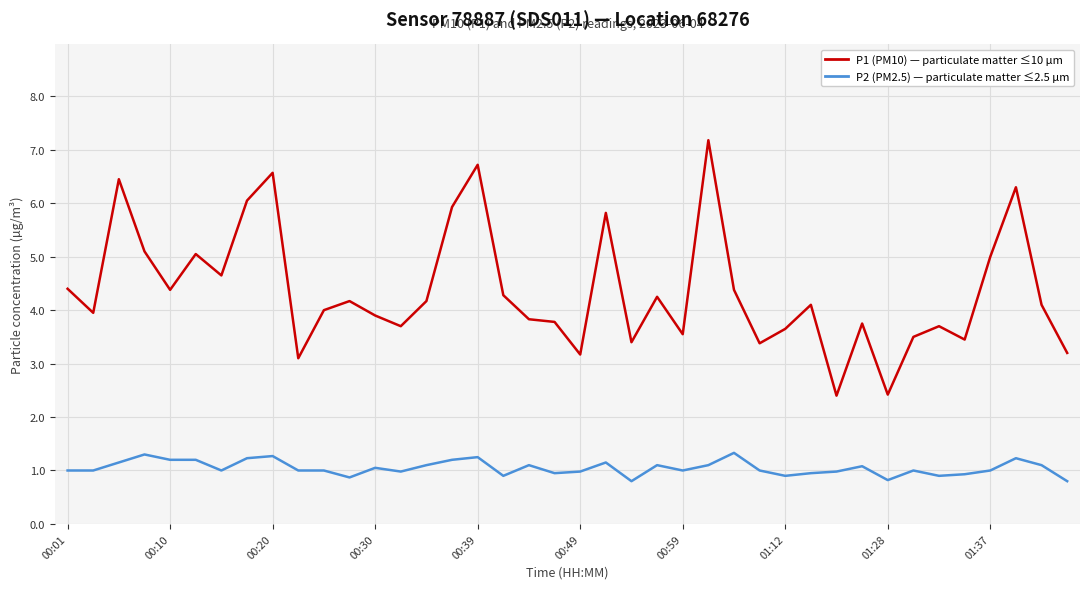

What is the maximum value shown in the chart?

7.2